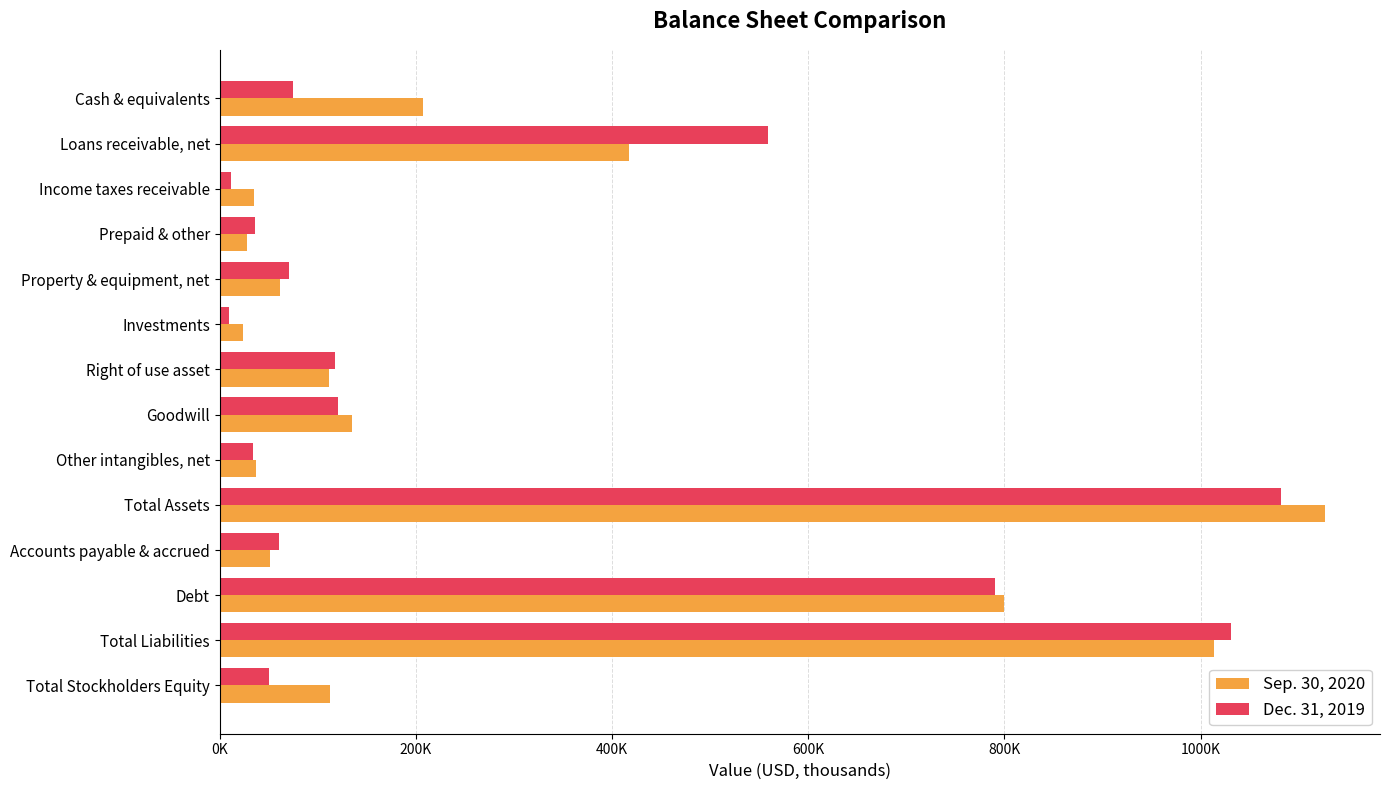

What are all the series names shown in the legend?

Sep. 30, 2020, Dec. 31, 2019